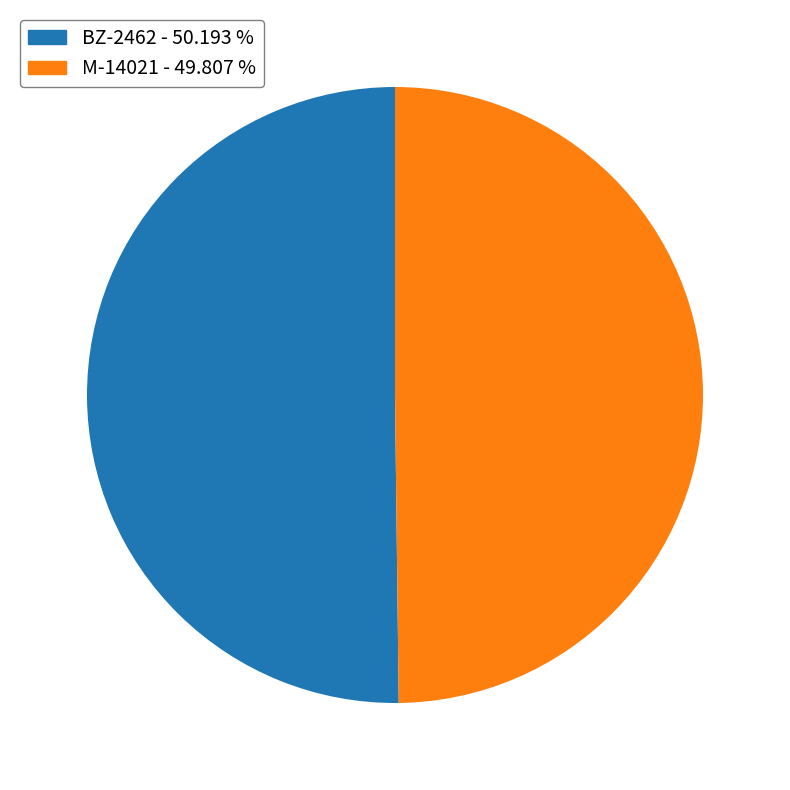

What is the ratio of the value at M-14021 to the value at BZ-2462?

1.0